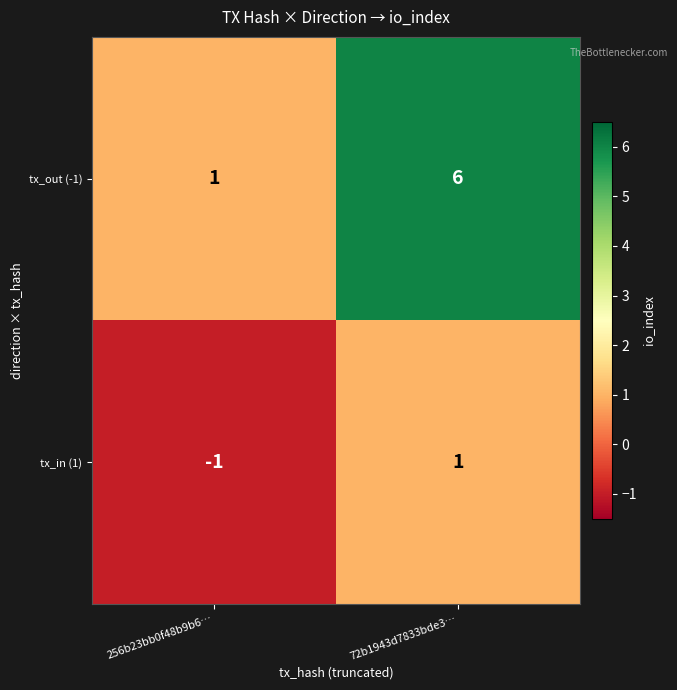

What is the average value of the tx_out (-1) series?

4